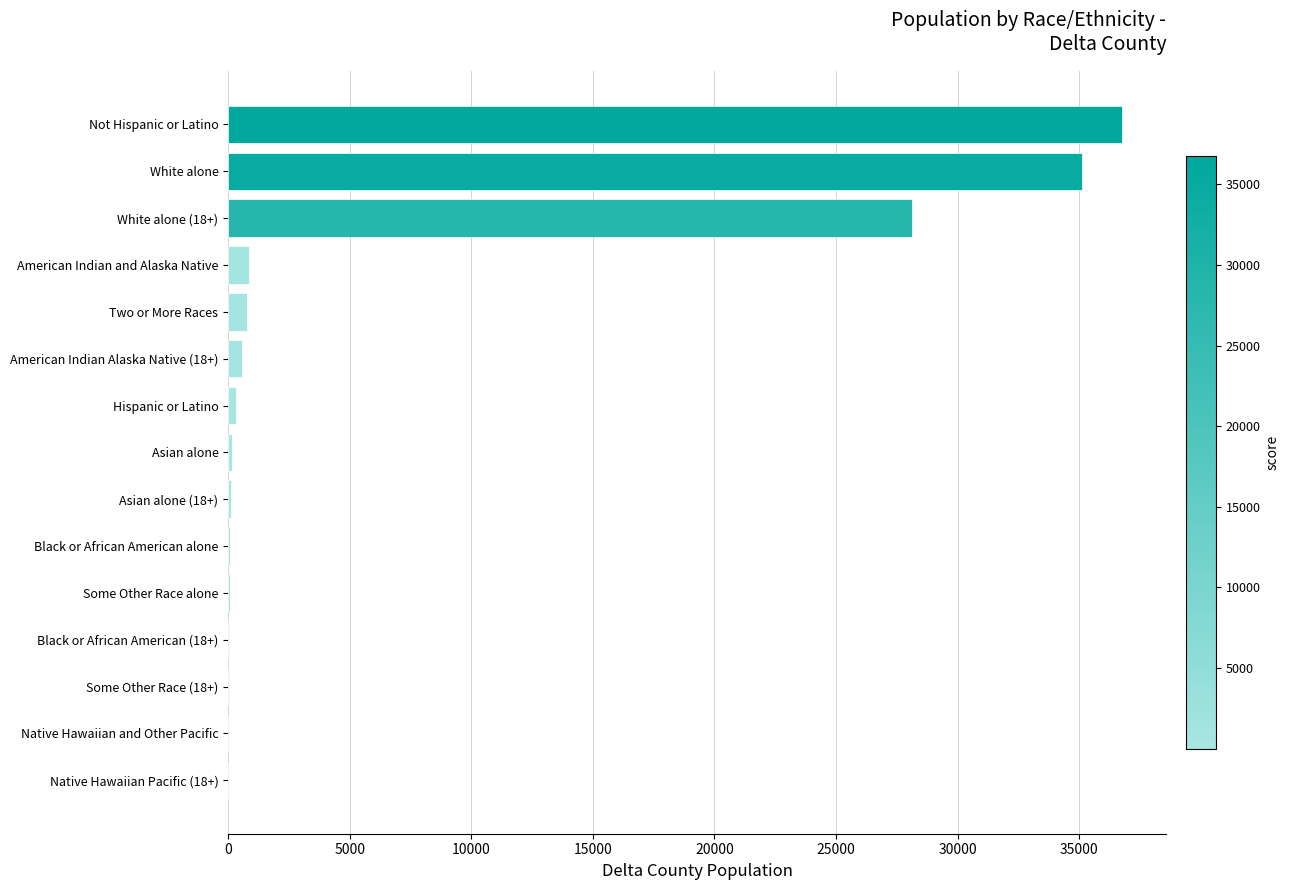

What is the maximum value shown in the chart?

36751